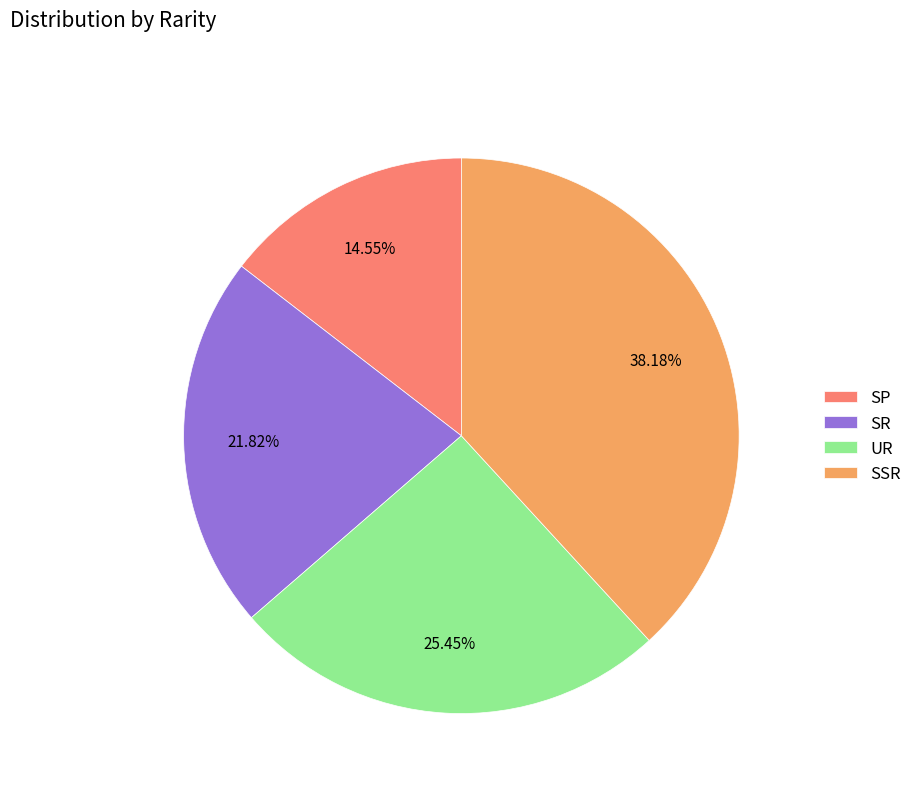

Is SP the majority of the pie?

No